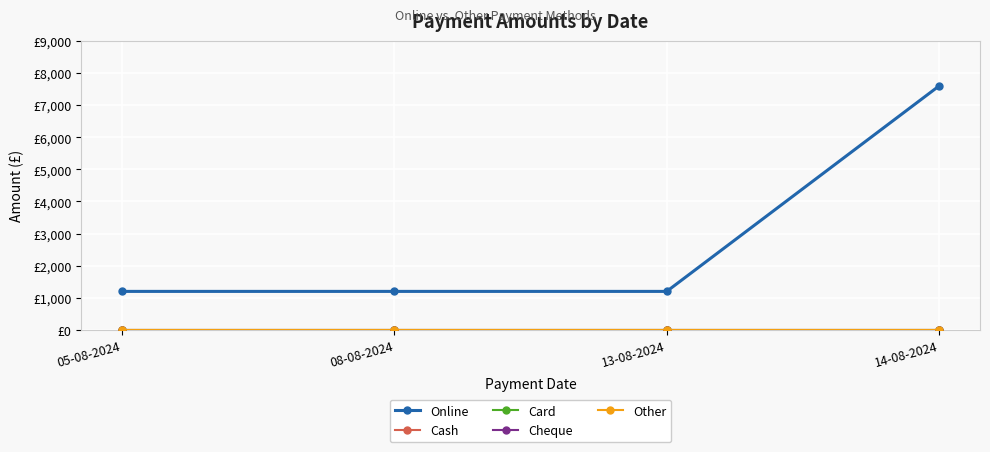

Does the chart have visible grid lines?

Yes